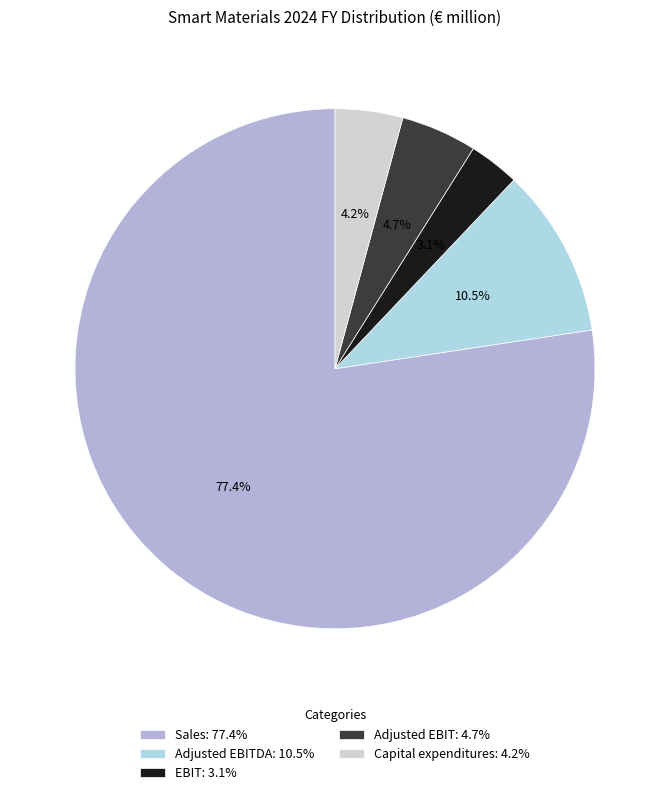

To the nearest percent, what is the difference between the largest and smallest slice percentages?

74%